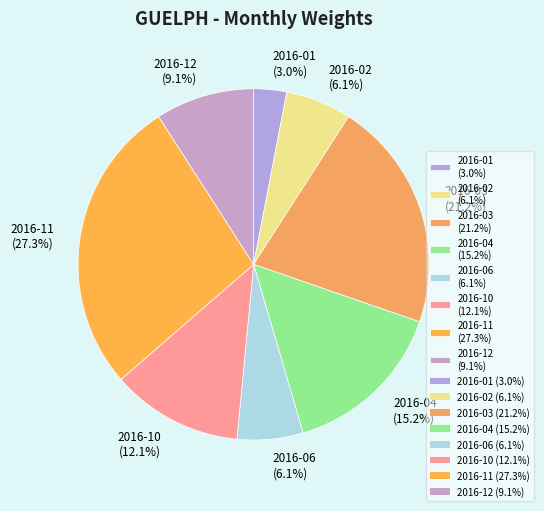

Is the sum of 2016-03 and 2016-06 greater than half?

No